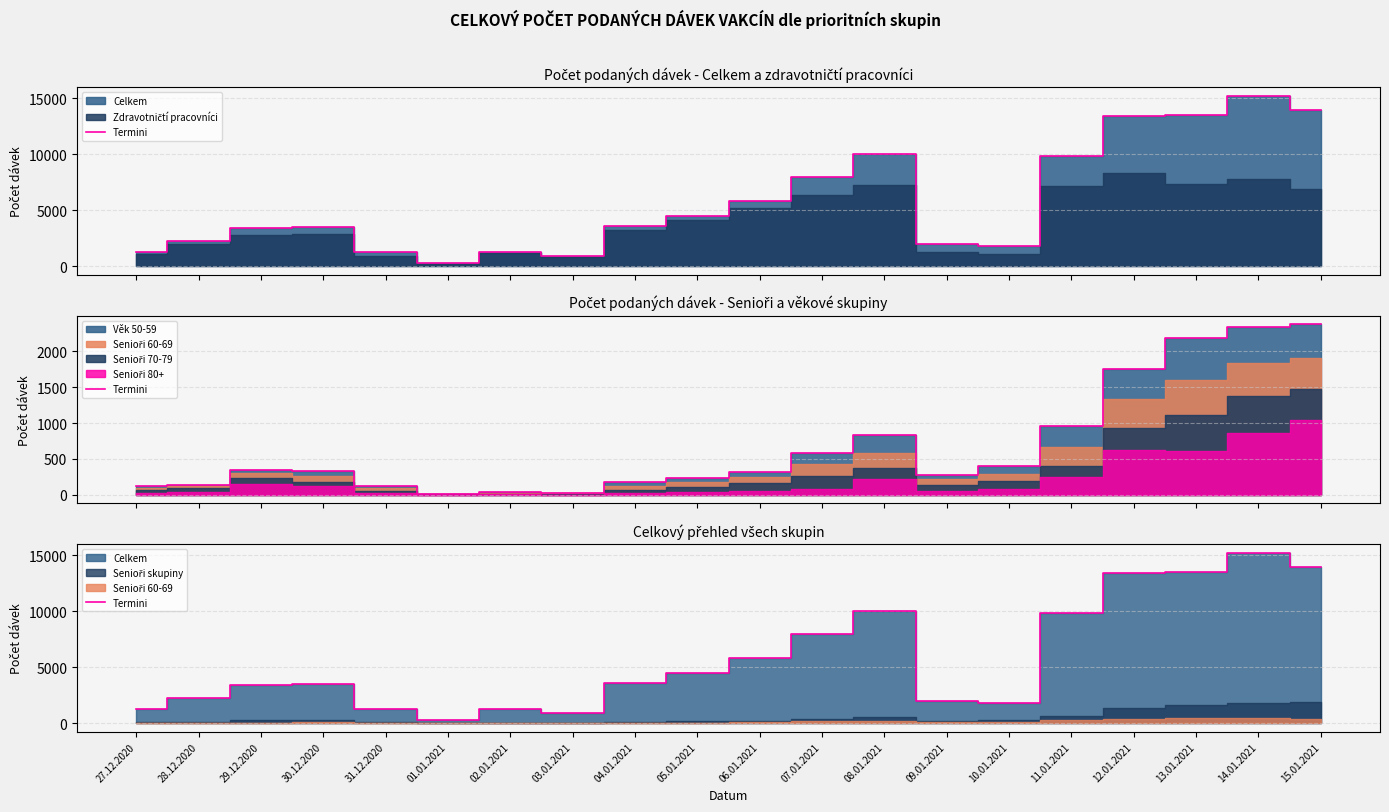

What is the difference between the values at 27.12.2020 and 12.01.2021?

12150